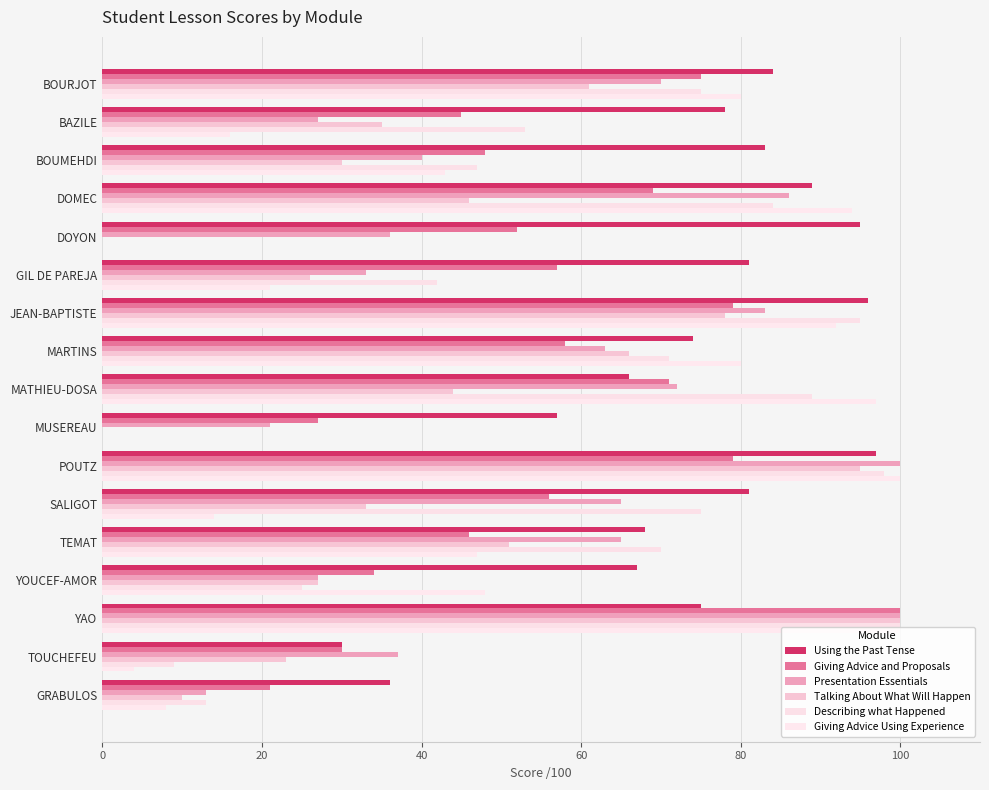

What is the sum of all Describing what Happened values?

946